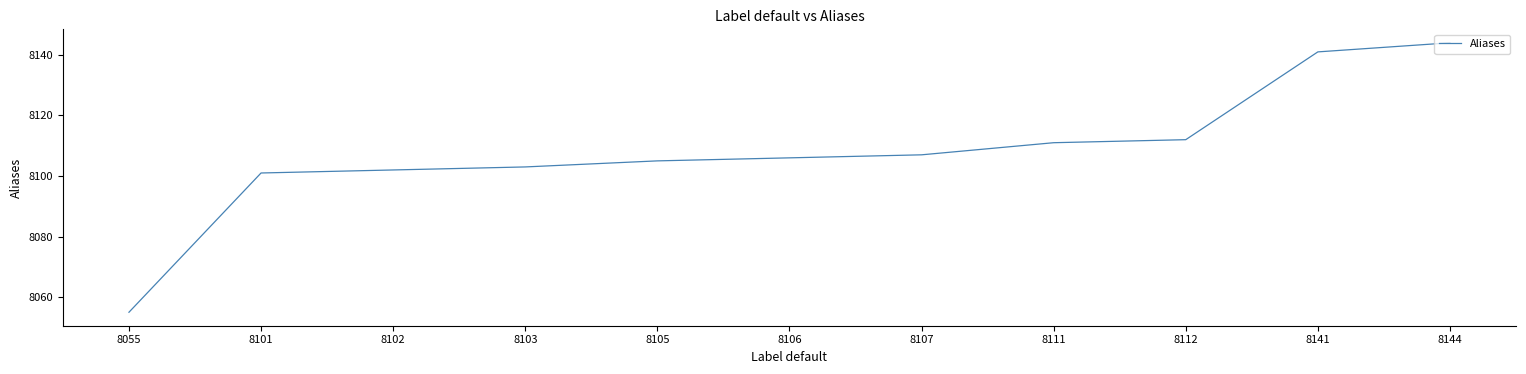

True or false: there are more than 2 points higher than both neighbors.

False